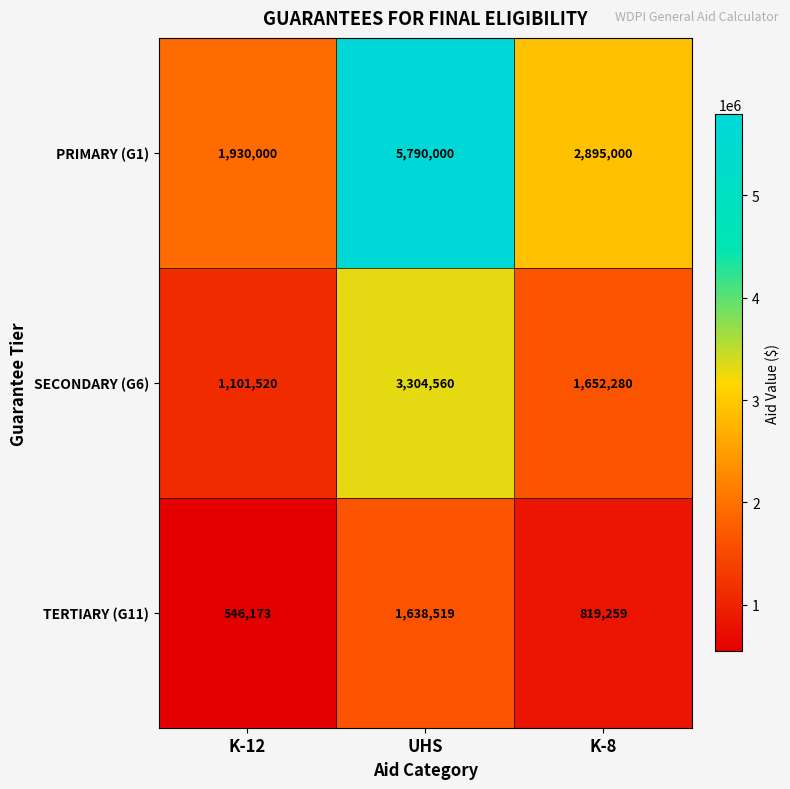

What is the difference between the highest and lowest values at UHS?

4151481